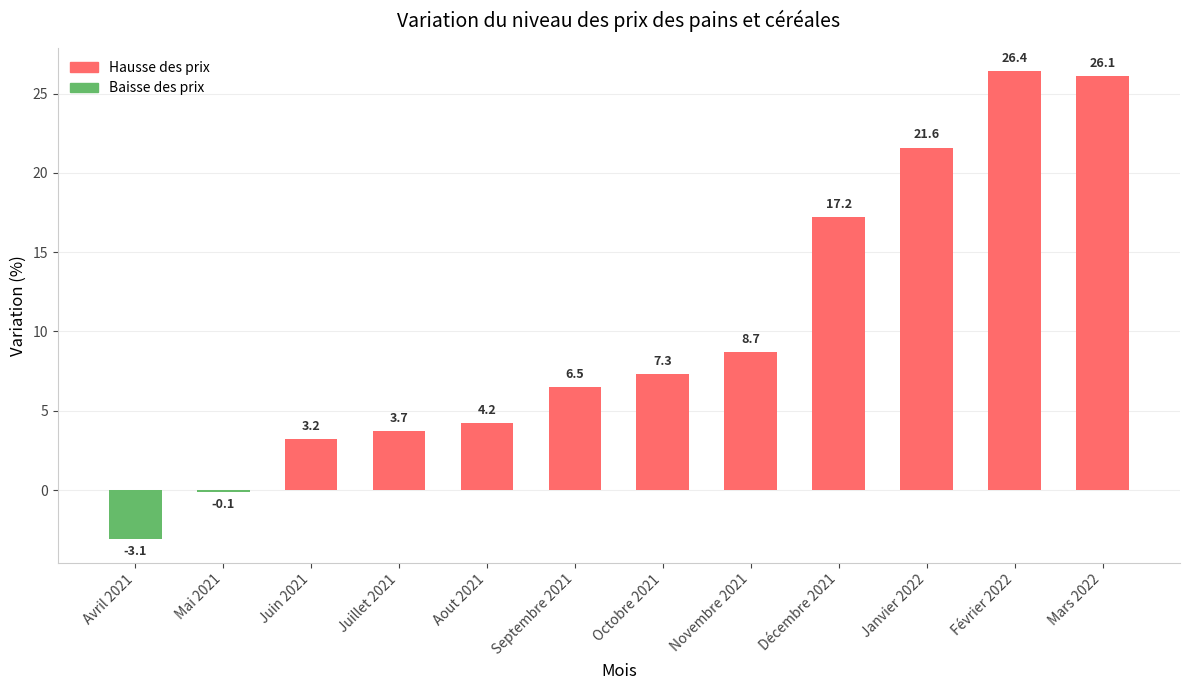

What is the difference between the values at Juin 2021 and Septembre 2021?

3.3